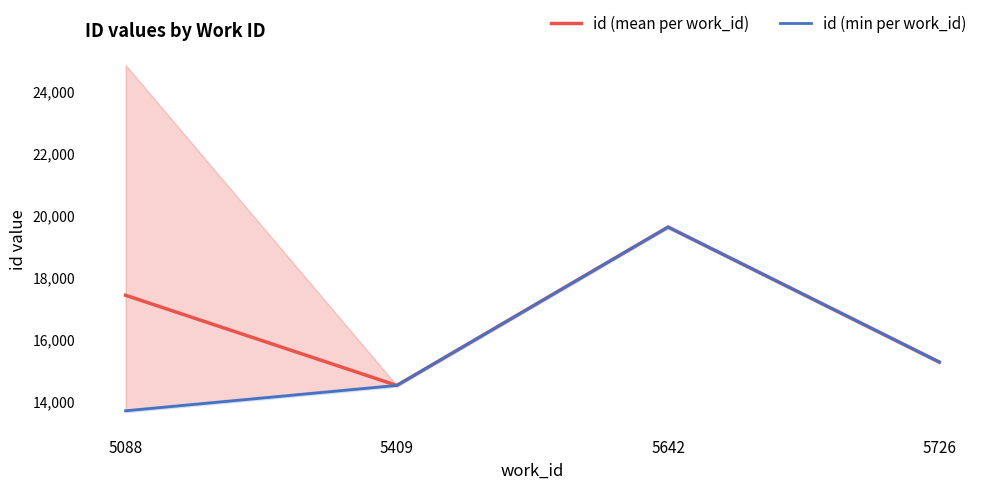

Where is id (mean per work_id) nearest to the value 17062?

5088